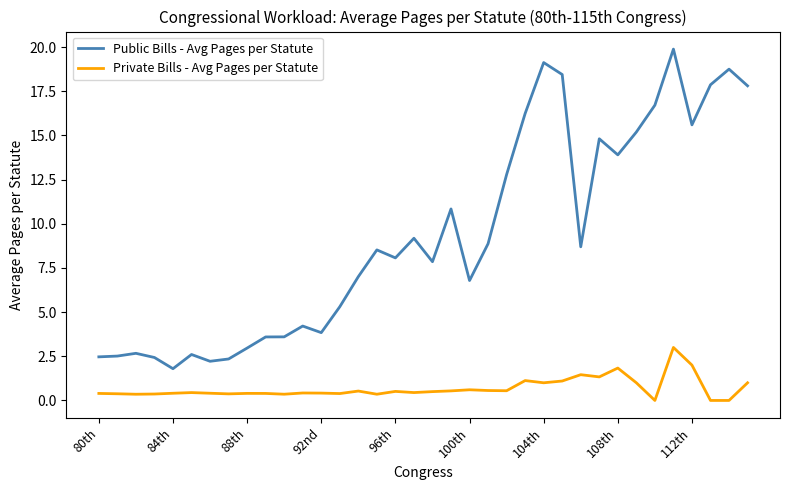

What is the lowest value of the Public Bills - Avg Pages per Statute series?

1.8